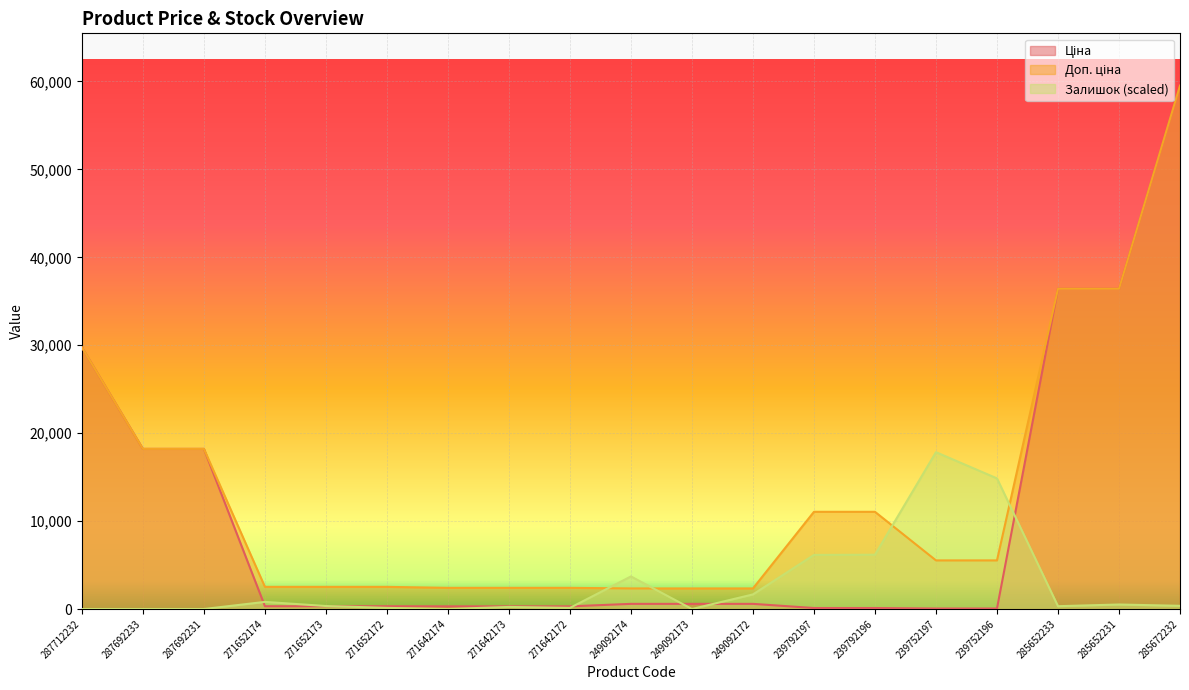

Does the chart display data point markers on the line(s)?

No